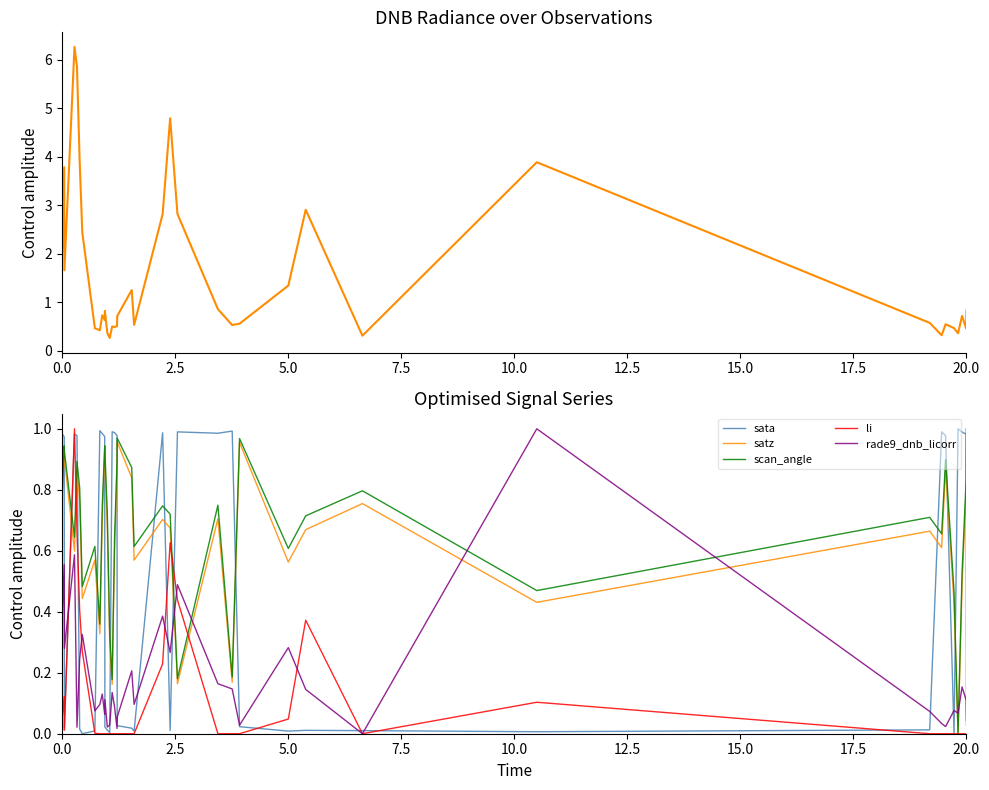

At which label does satz reach its peak?

20.0